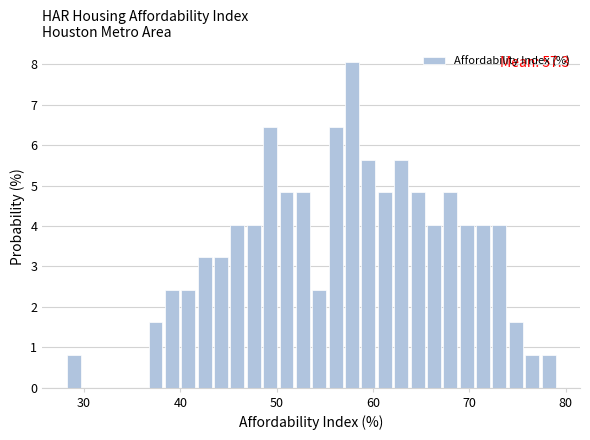

Read against the x-axis, roughly where is the centre of the tallest bar?

58